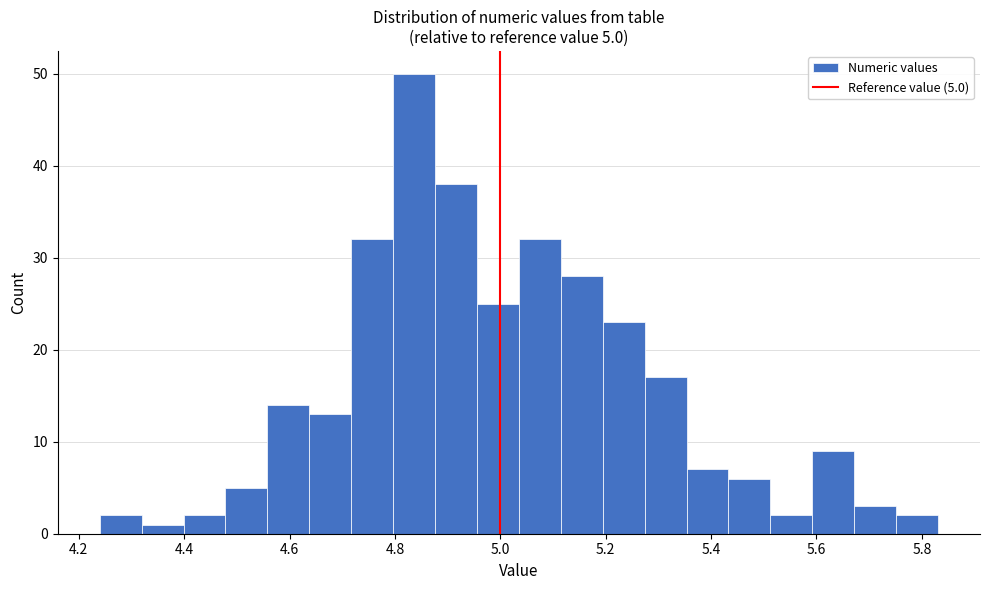

Around what value on the x-axis is the tallest bar? Give the approximate position of its centre, as read against the axis.

4.84